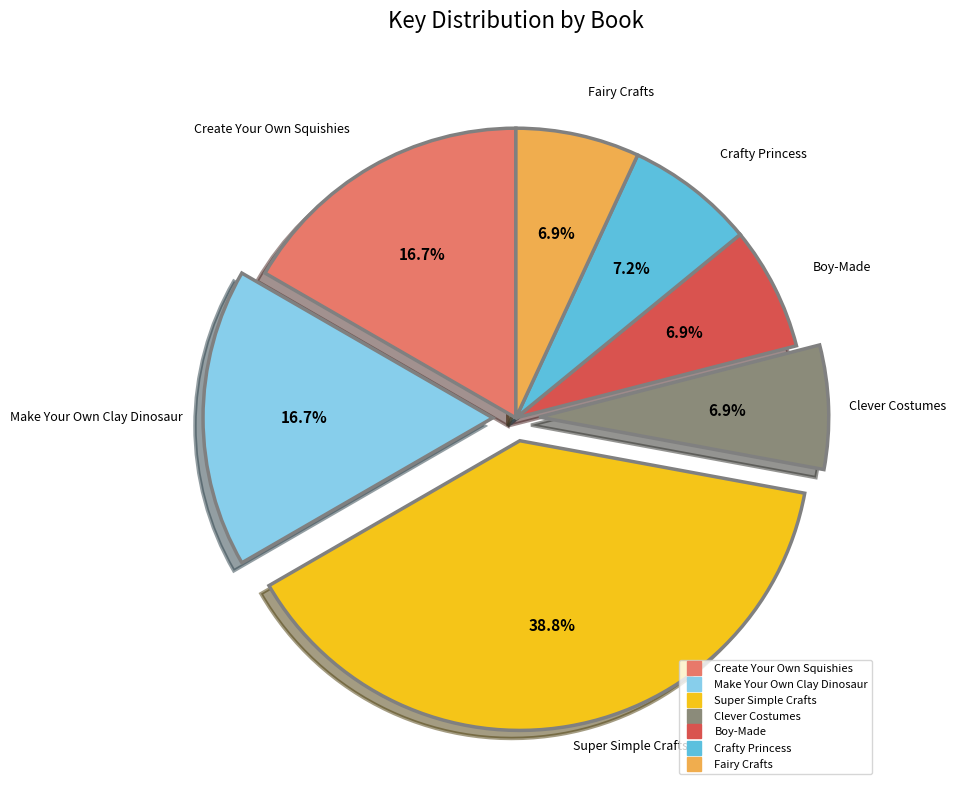

To the nearest percent, what portion does Fairy Crafts represent?

7%